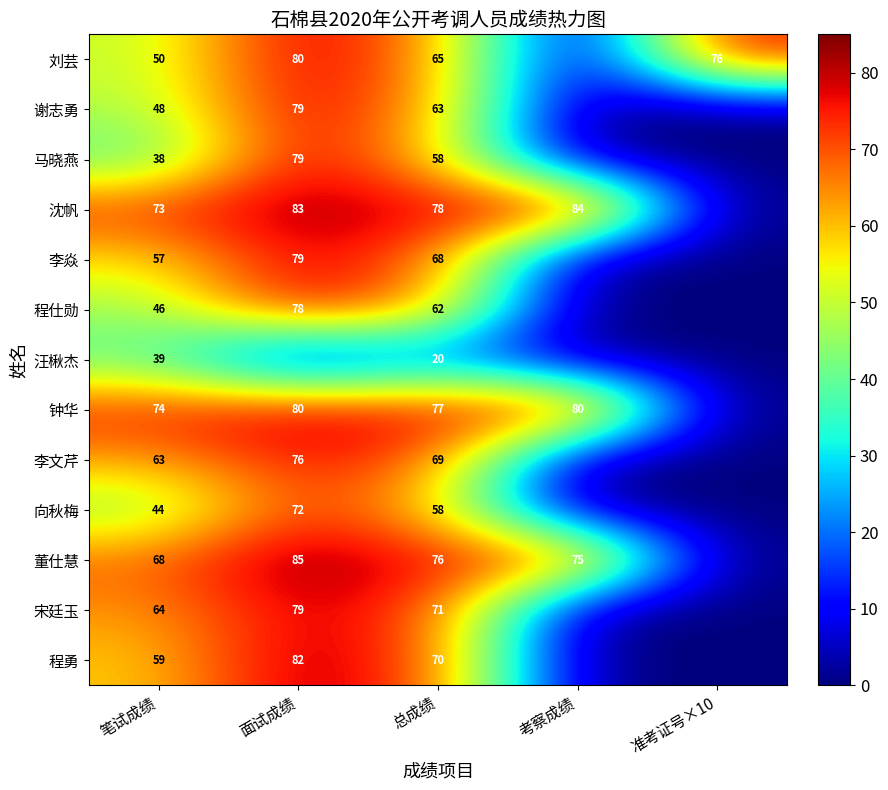

At 笔试成绩, list the series in order from largest to smallest.

钟华, 沈帆, 董仕慧, 宋廷玉, 李文芹, 程勇, 李焱, 刘芸, 谢志勇, 程仕勋, 向秋梅, 汪楸杰, 马晓燕